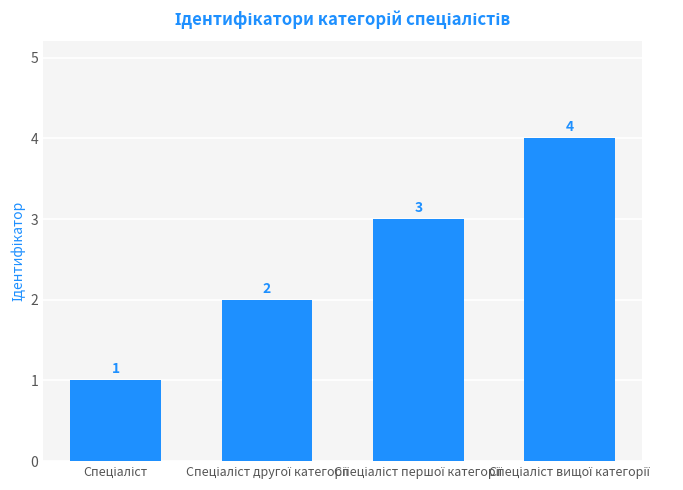

Count the values in the range 2 to 4.

3